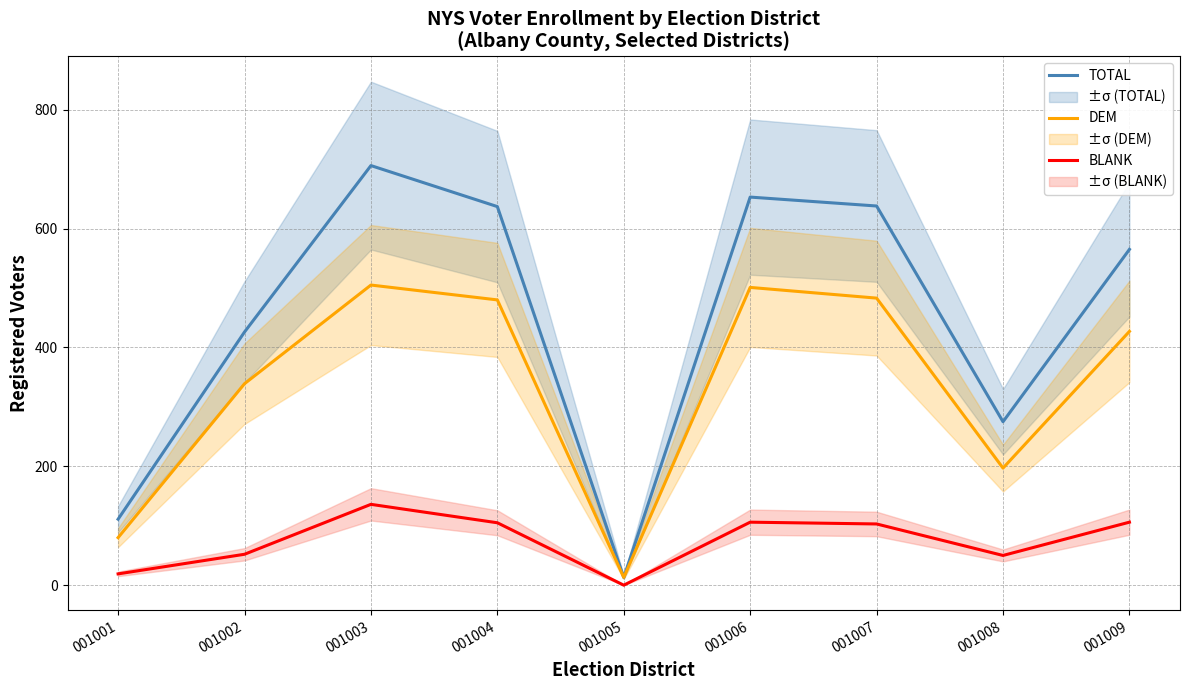

How many interior local valleys does the TOTAL series have?

2